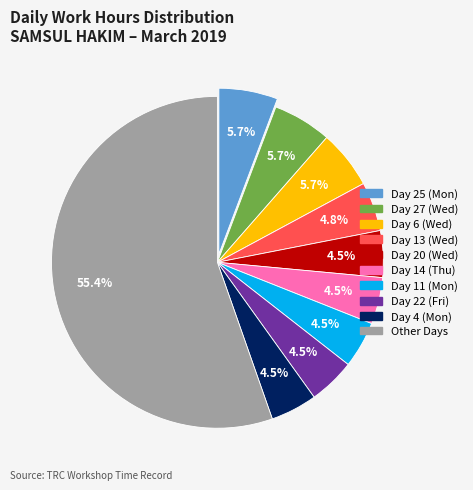

Is there a majority slice in this chart?

Yes